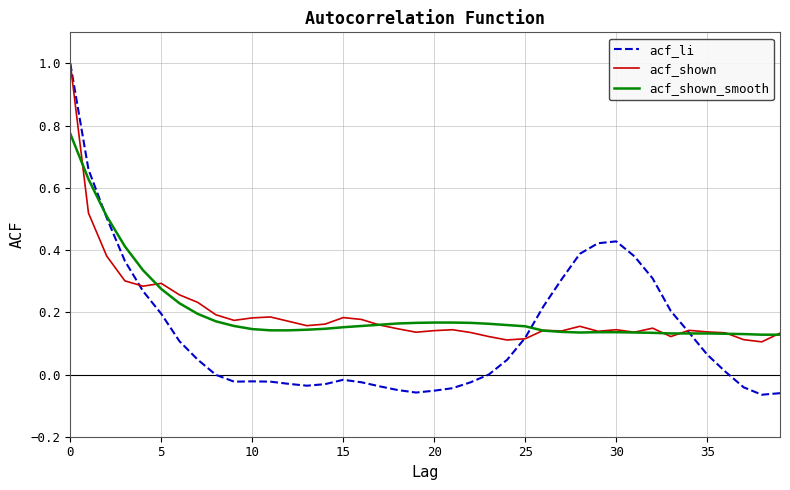

What is the maximum value shown in the chart?

1.0